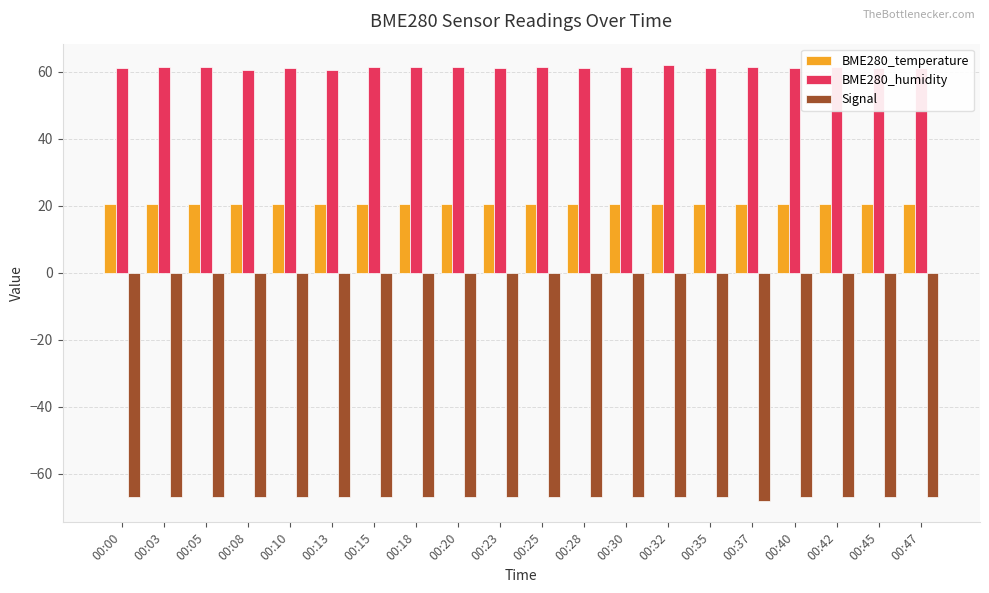

Does the chart contain stacked bars?

No